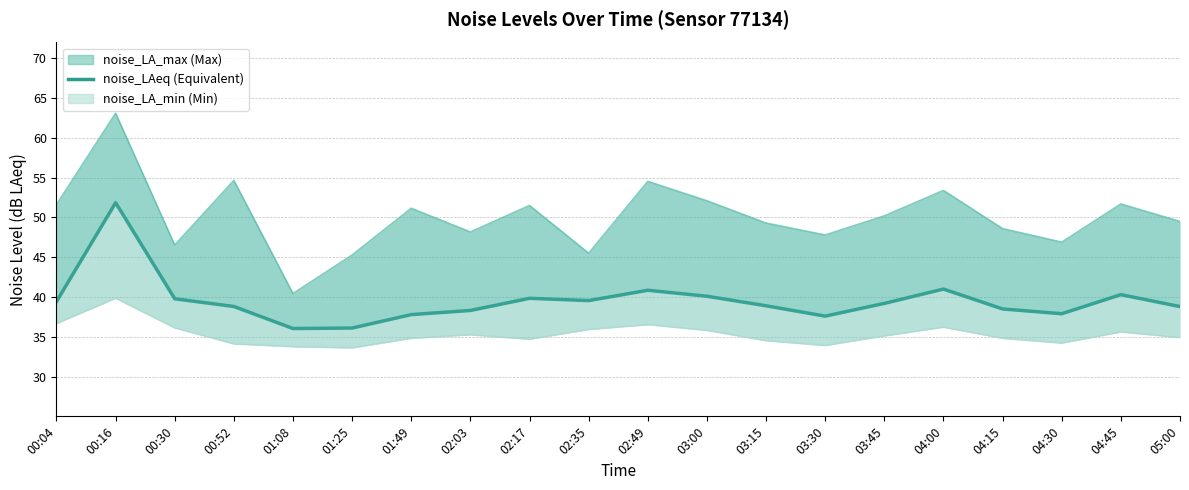

True or false: the data shows 39.8 at 02:17.

True